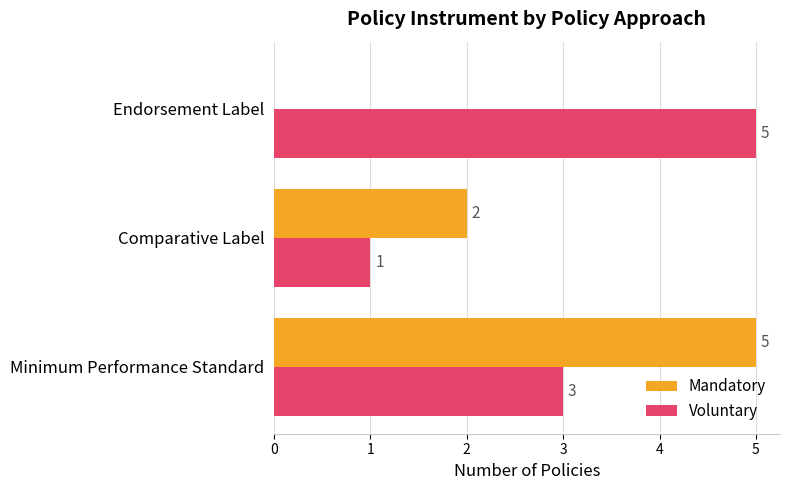

Between Comparative Label and Endorsement Label, which series saw the biggest shift?

Voluntary